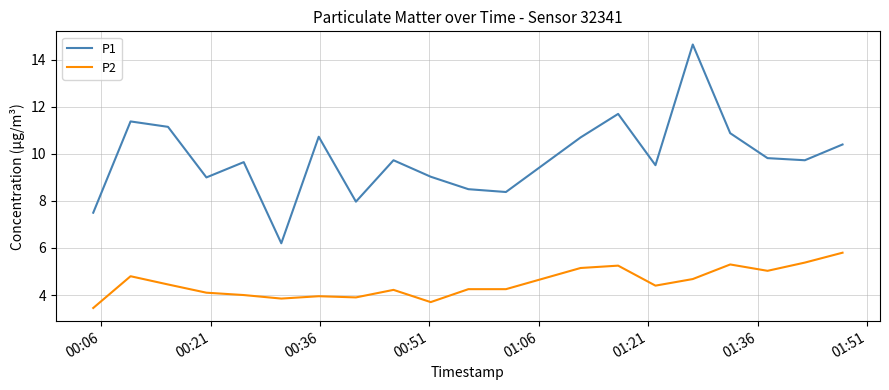

True or false: P1 and P2 cross at least once.

False